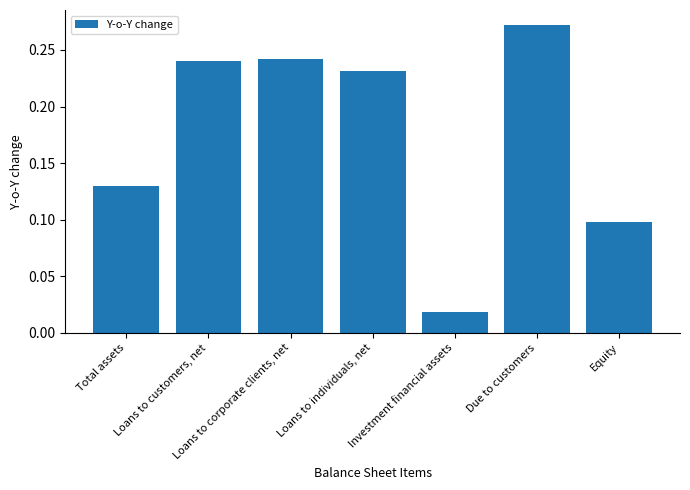

What is the label of the 6th bar from the right?

Loans to customers, net